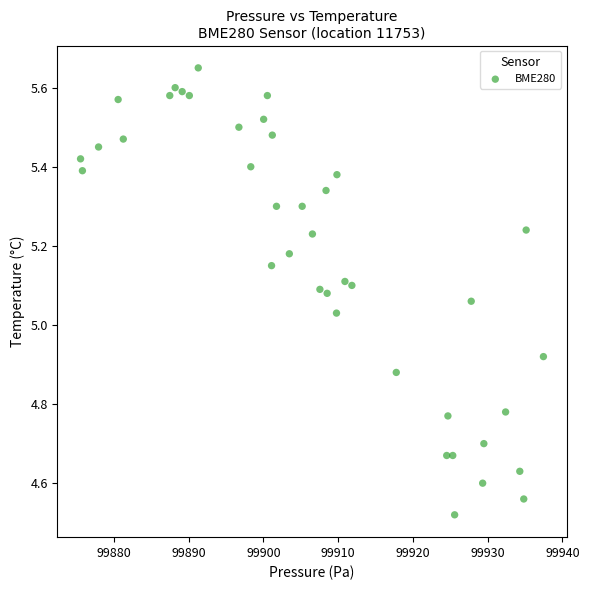

What is the range of X values (max minus min)?

61.9